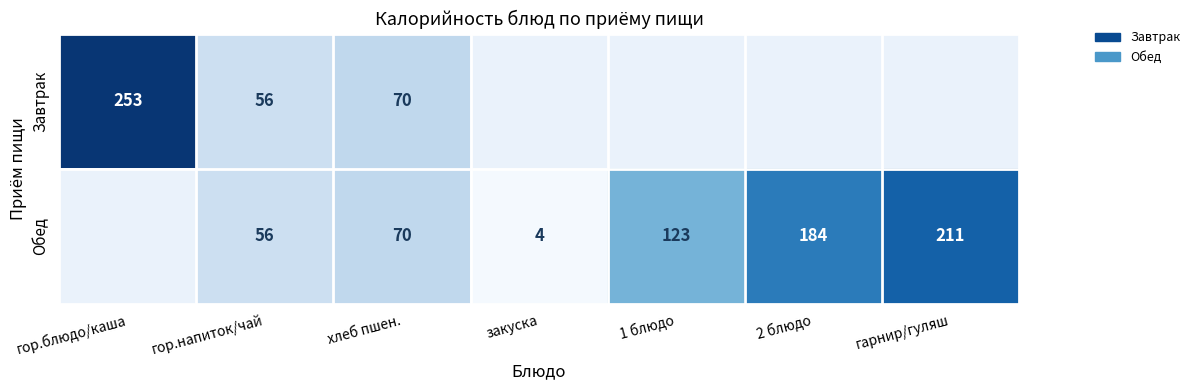

What is the total value across all series at хлеб пшен.?

140